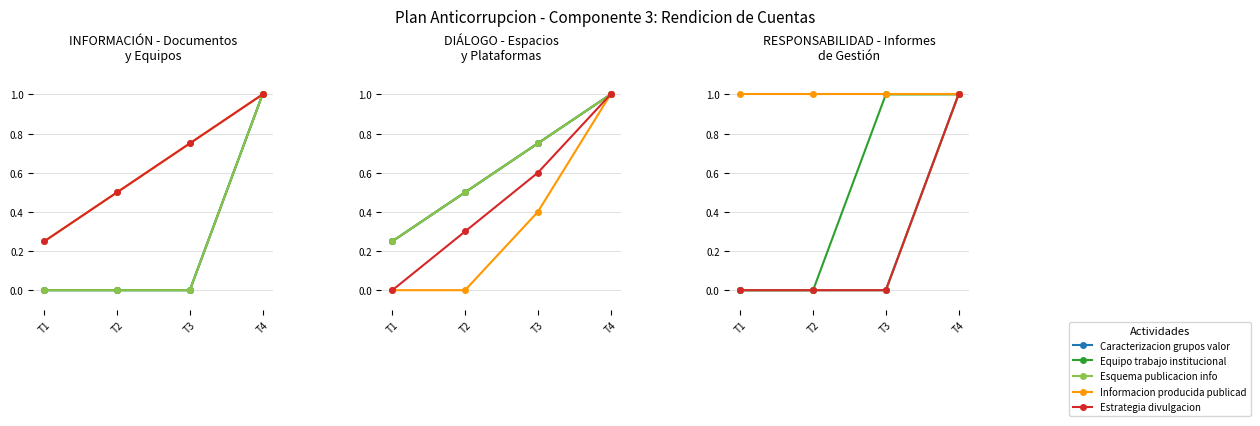

Does the chart display data point markers on the line(s)?

Yes